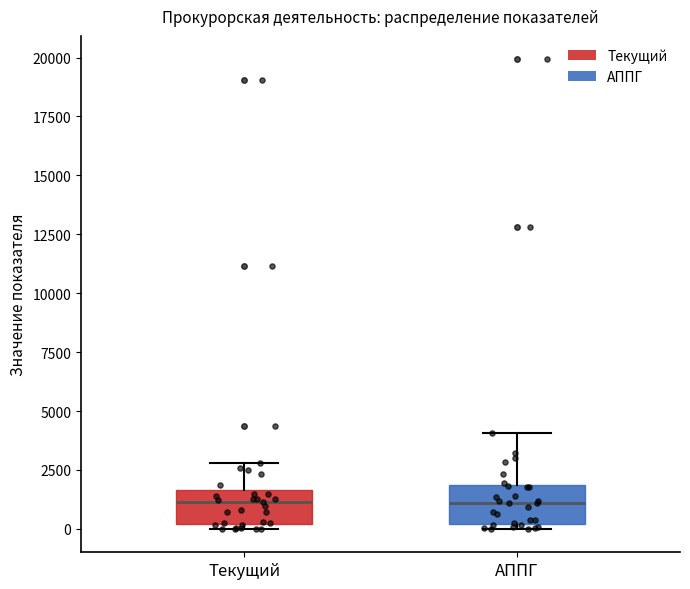

Reading left to right, read every box against the y-axis: the position of its median line, the range the box covers, and the ends of its whiskers. The values are not printed on the chart, so give them approximately, as read against the axis.

Текущий: median 1000, box 0 to 1500, whiskers 0 (just below the box's lower edge) to 3000
АППГ: median 1000, box 0 to 2000, whiskers 0 (just below the box's lower edge) to 4000